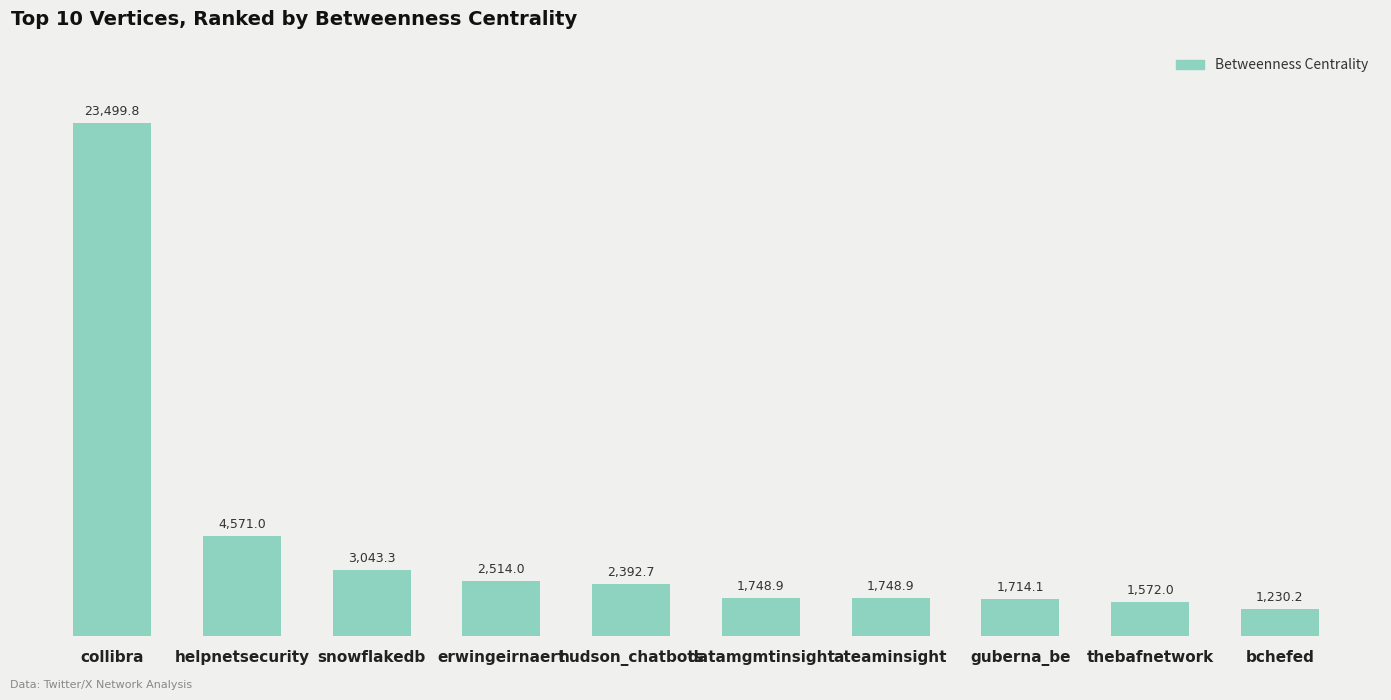

What is the change in value from snowflakedb to erwingeirnaert?

-529.3